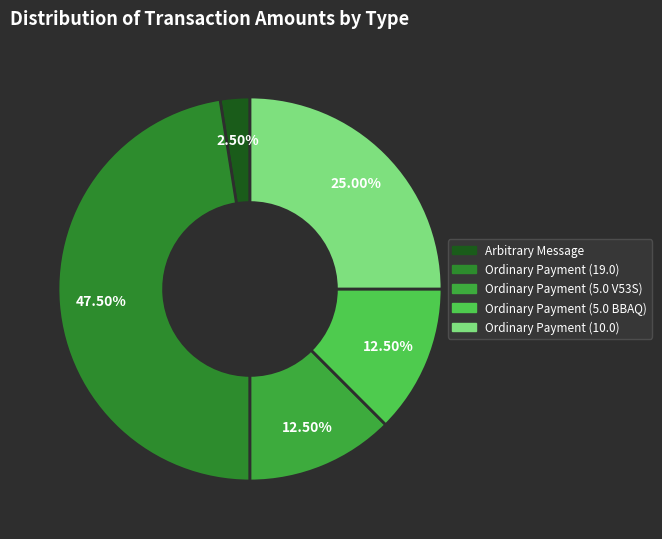

Count the number of slices in the pie.

5